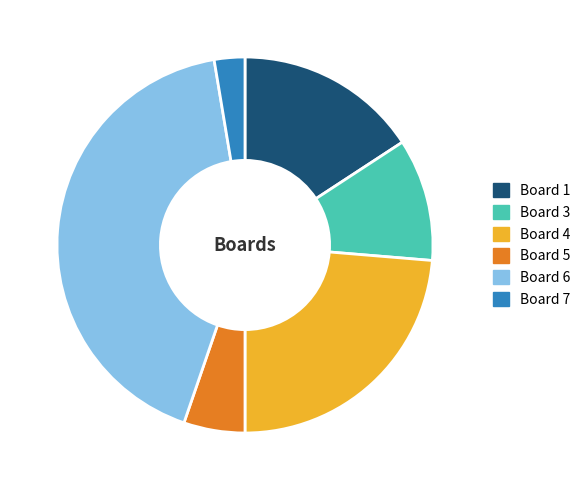

True or false: Board 7 accounts for 3% of the total.

True